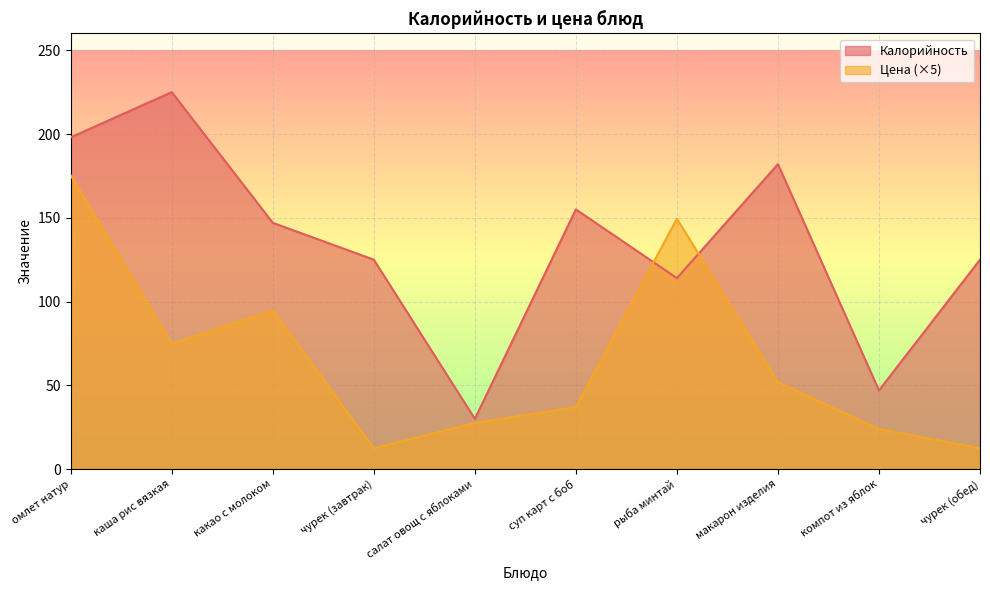

Between which two adjacent categories do Цена and Калорийность first intersect?

суп карт с боб and рыба минтай